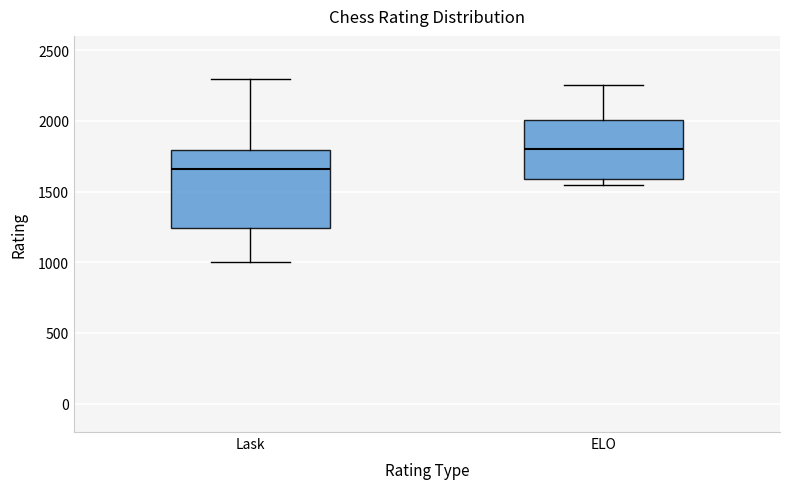

Reading left to right, read every box against the y-axis: the position of its median line, the range the box covers, and the ends of its whiskers. The values are not printed on the chart, so give them approximately, as read against the axis.

Lask: median 1650, box 1250 to 1800, whiskers 1000 to 2300
ELO: median 1800, box 1600 to 2000, whiskers 1550 to 2250